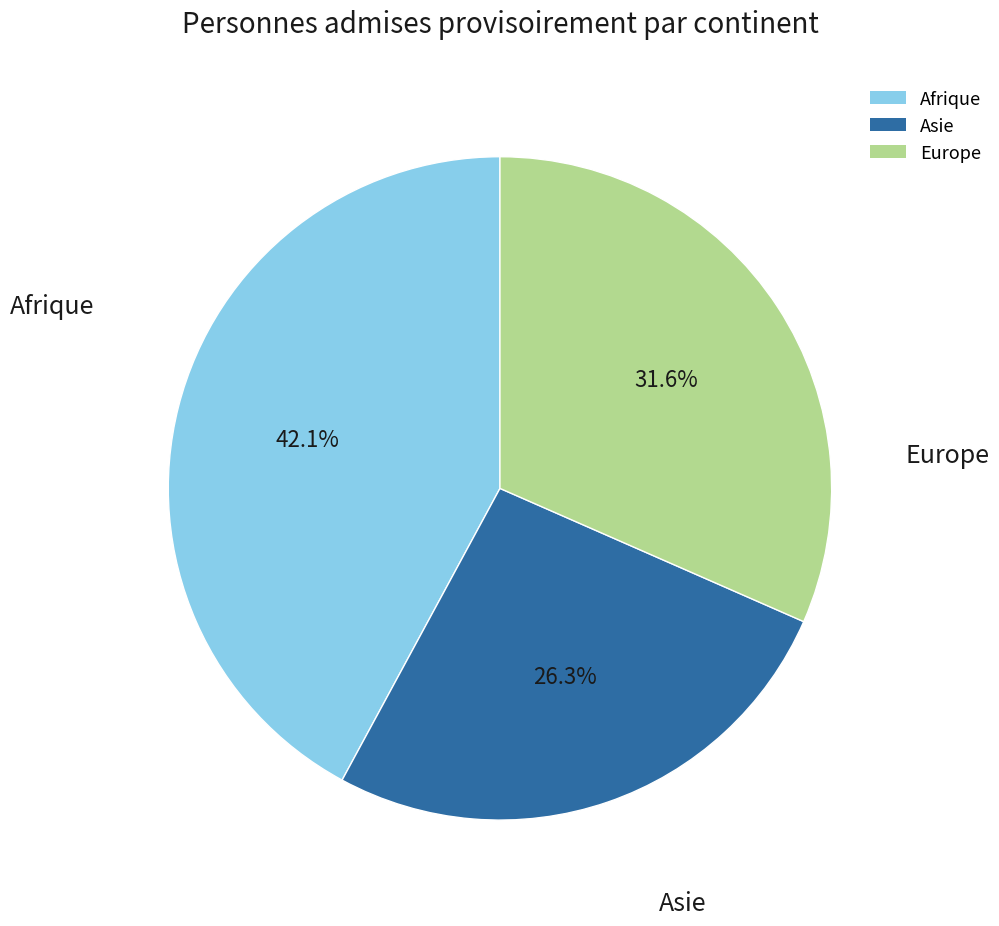

Rank the categories by value from lowest to highest.

Asie, Europe, Afrique